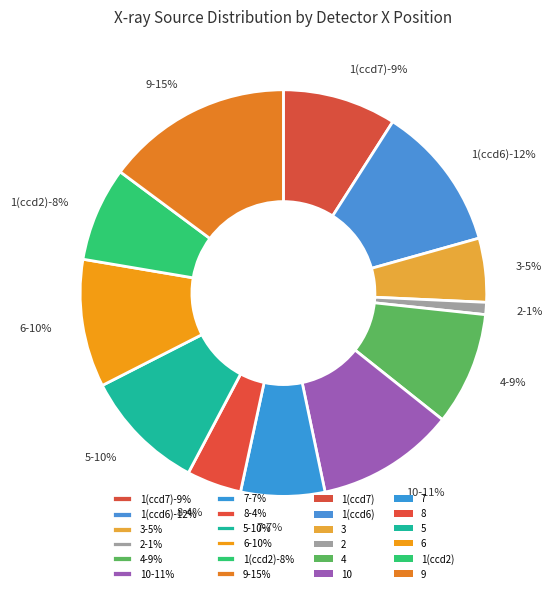

Which slice is the smallest?

2